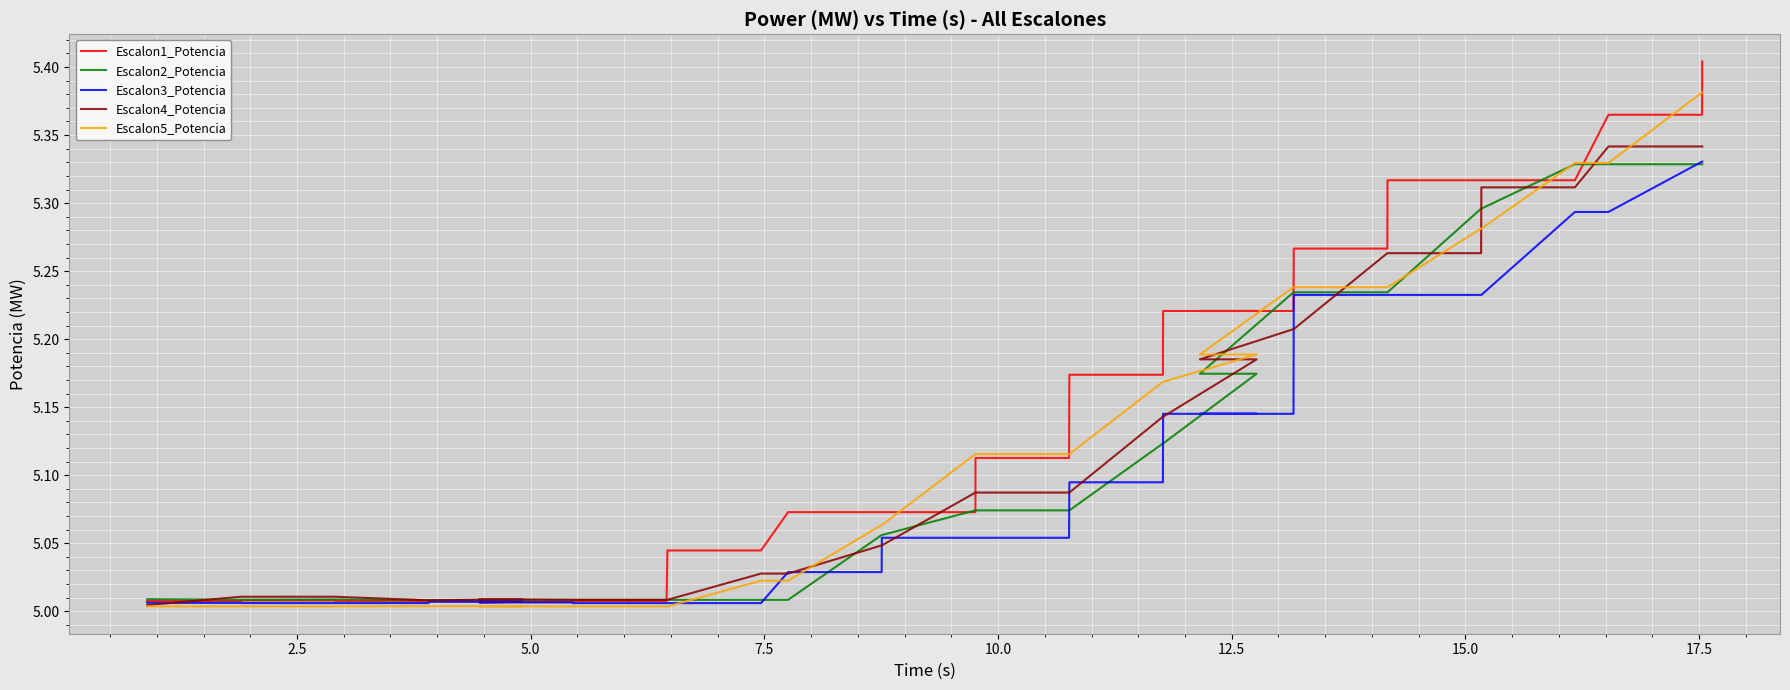

Which series has the largest total across all categories?

Escalon1_Potencia